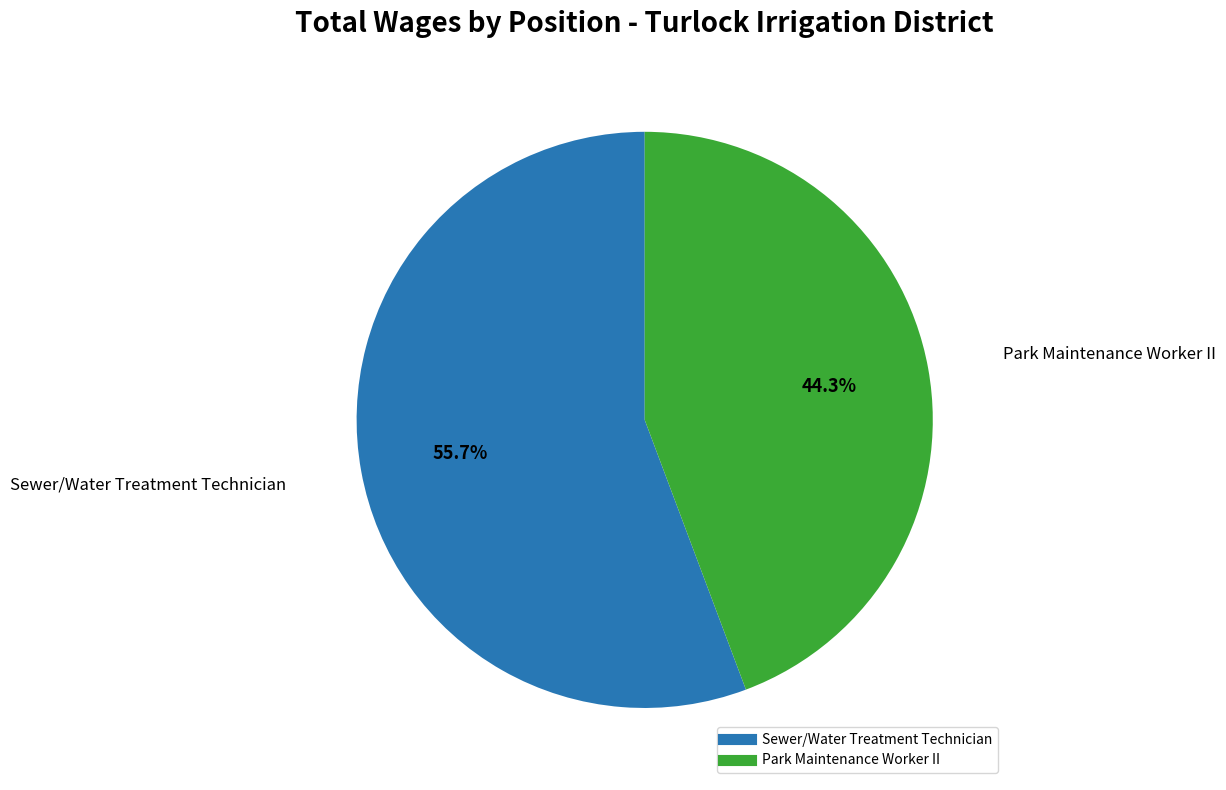

Do Park Maintenance Worker II and Sewer/Water Treatment Technician together represent more than half of the pie?

Yes